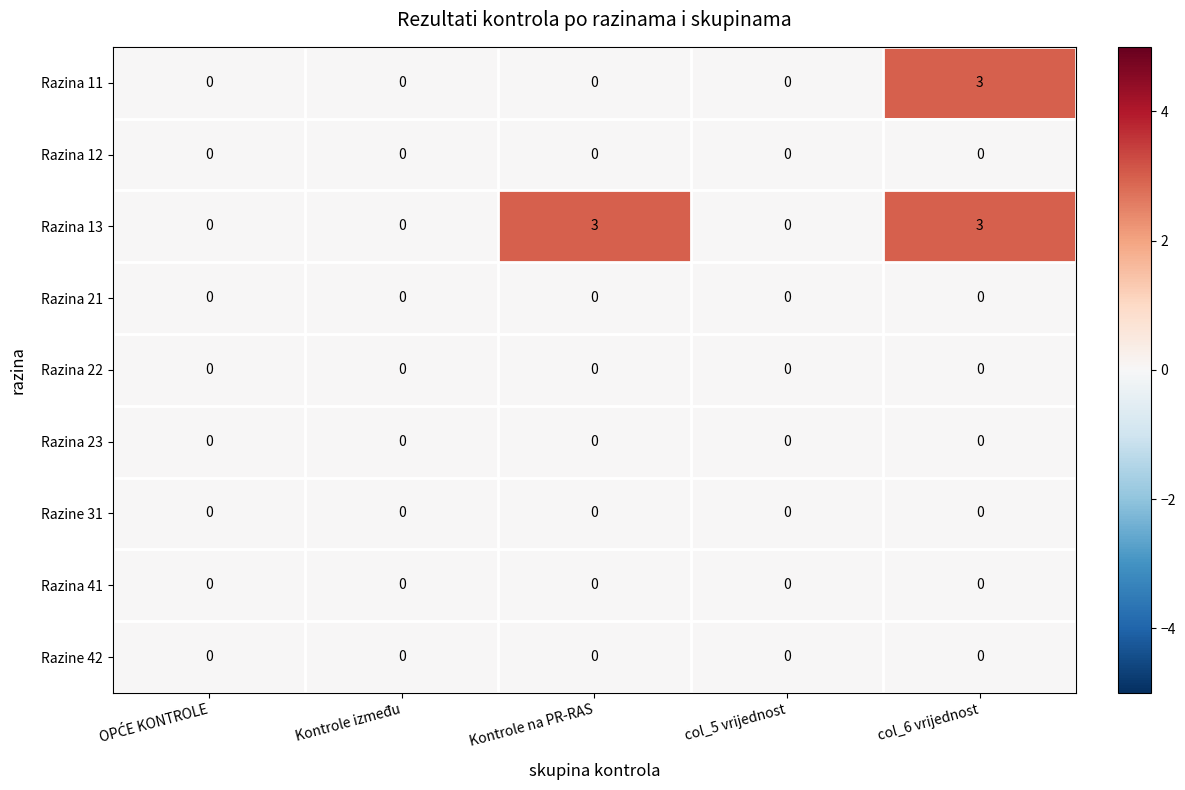

Which series has the largest total across all categories?

Razina 13